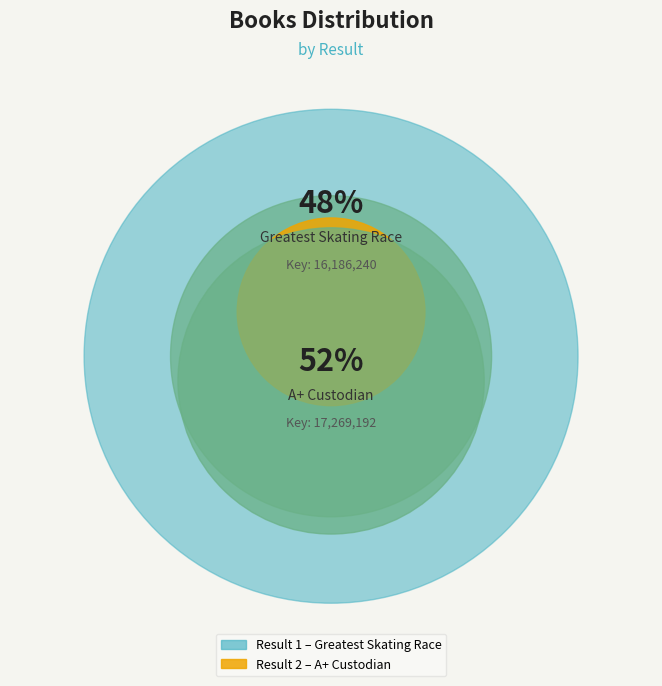

Which slice represents more than half of the pie?

2